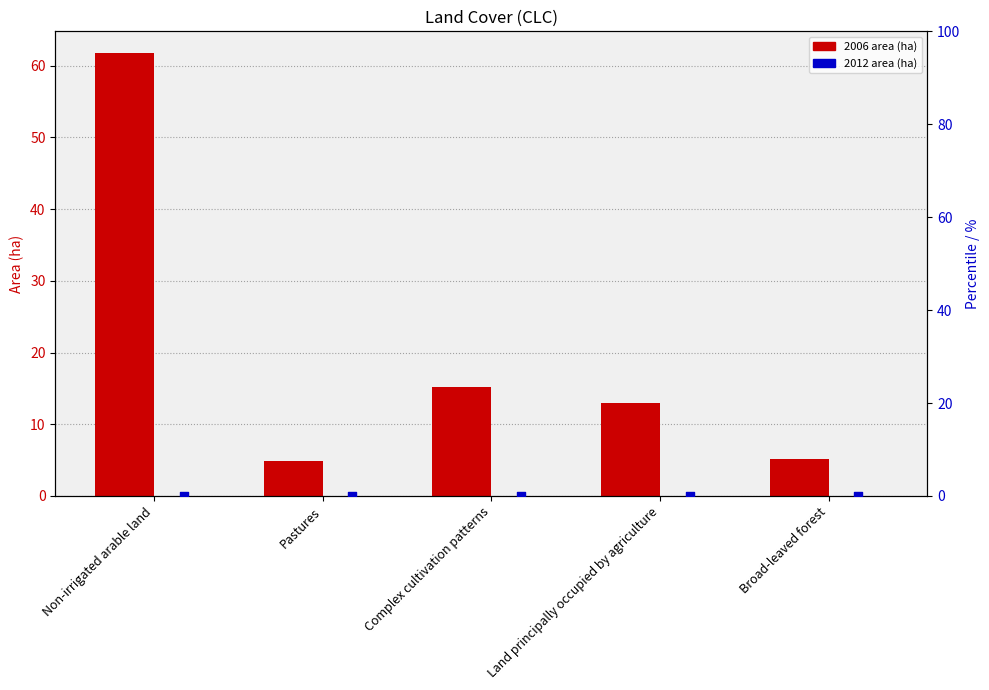

What is the ratio of the value at Non-irrigated arable land to the value at Pastures?

12.6